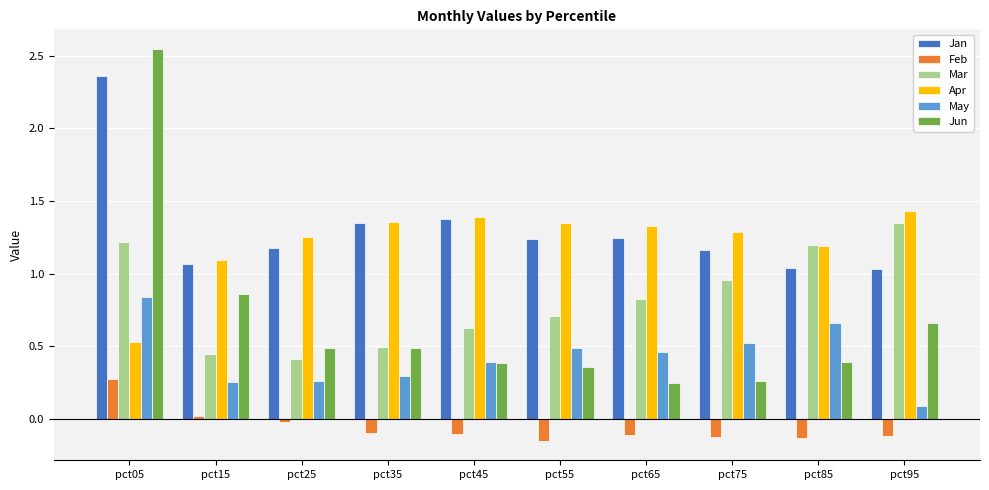

Which category has the highest value in the Mar series?

pct95